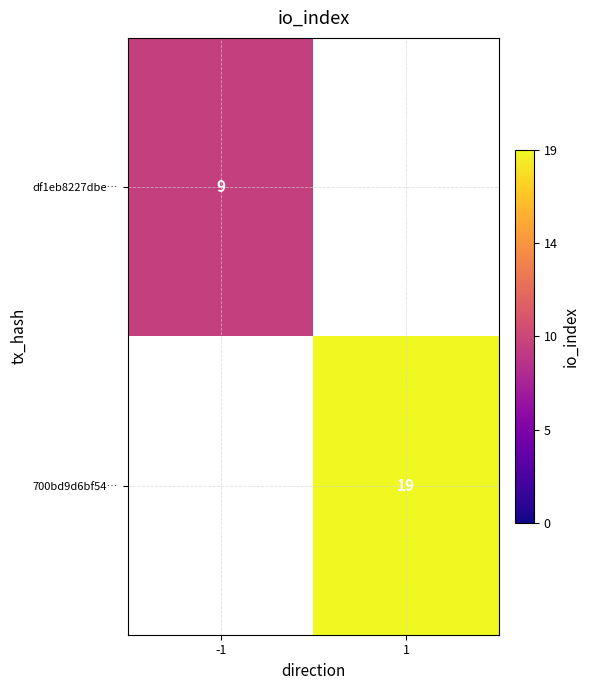

True or false: 700bd9d6bf54… has a value of 7 at 1.

False